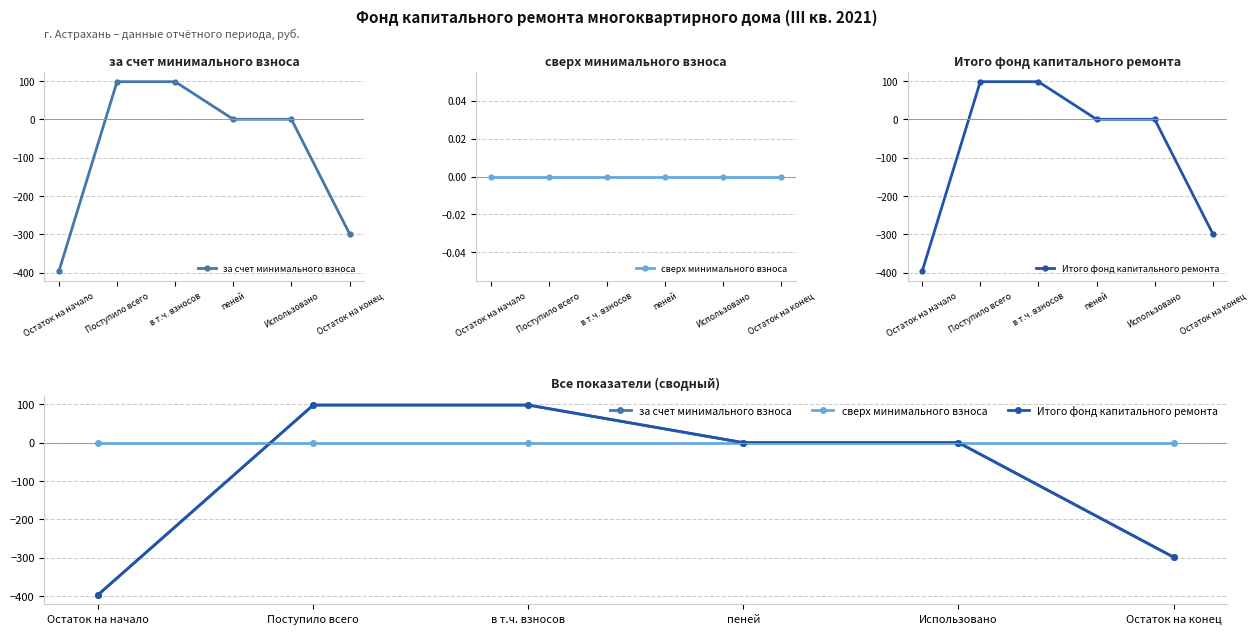

Reading left to right, extract all data points from this chart.

за счет минимального взноса: Остаток на начало=-396.6	Поступило всего=98.0	в т.ч. взносов=98.0	пеней=0.0	Использовано=0.0	Остаток на конец=-298.6
сверх минимального взноса: Остаток на начало=0.0	Поступило всего=0.0	в т.ч. взносов=0.0	пеней=0.0	Использовано=0.0	Остаток на конец=0.0
Итого фонд капитального ремонта: Остаток на начало=-396.6	Поступило всего=98.0	в т.ч. взносов=98.0	пеней=0.0	Использовано=0.0	Остаток на конец=-298.6